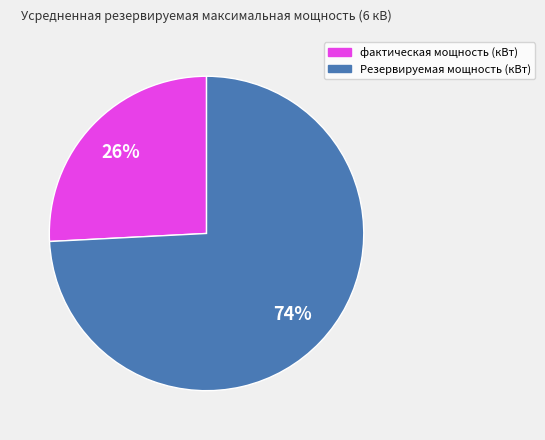

Rank the categories by value from lowest to highest.

фактическая мощность (кВт), Резервируемая мощность (кВт)